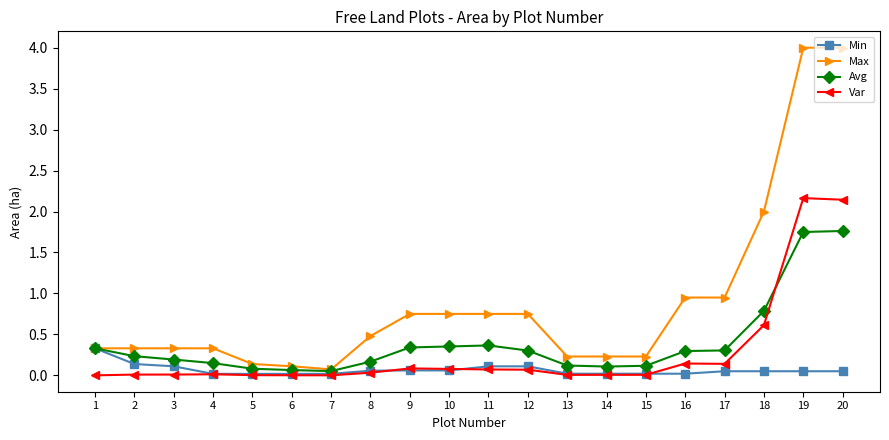

After their last crossing, which series has the higher values: Var or Avg?

Var